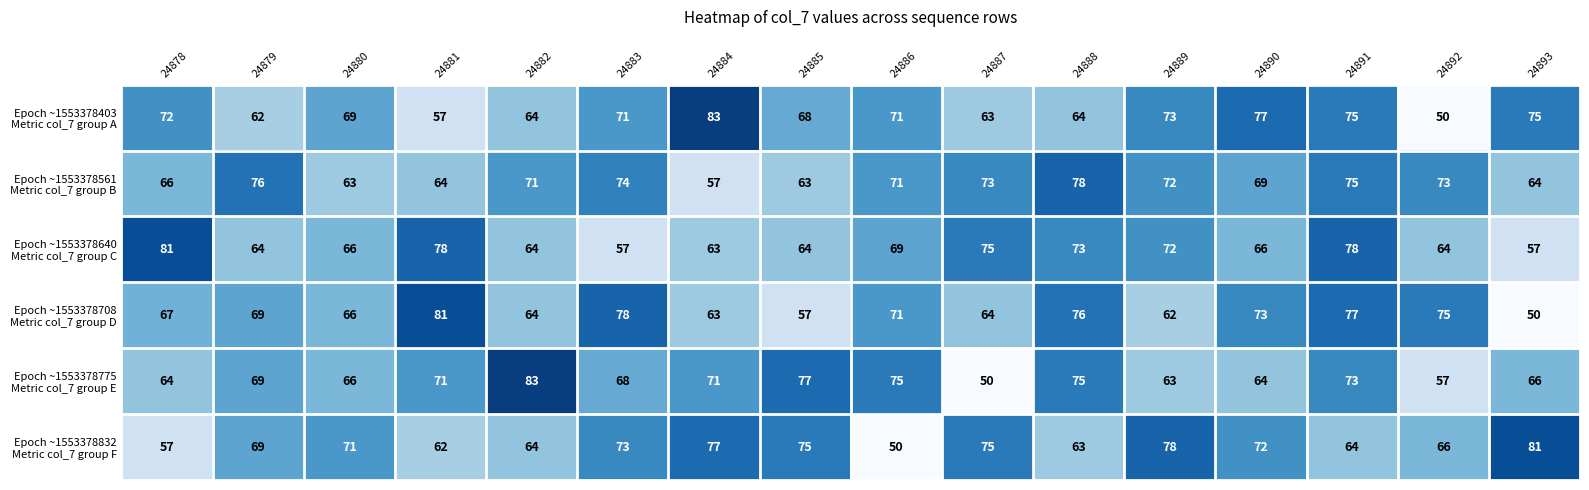

What is the total value across all series at 24886?

407